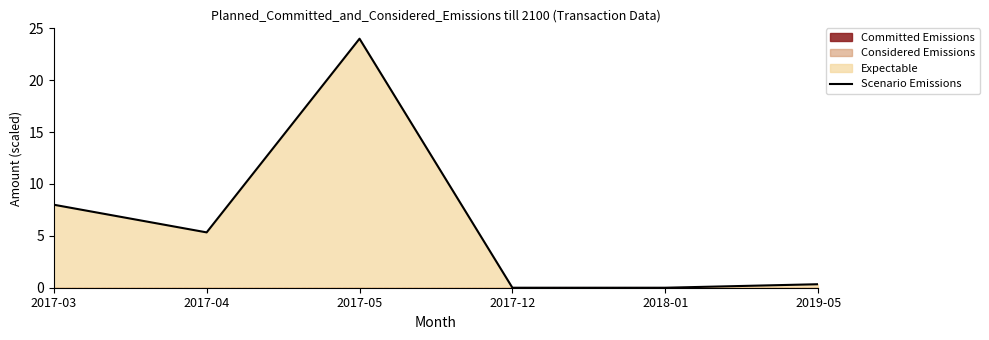

Reading left to right, list all the values displayed in this chart.

2017-03=8.0	2017-04=5.3	2017-05=24.0	2017-12=0.0	2018-01=0.0	2019-05=0.3